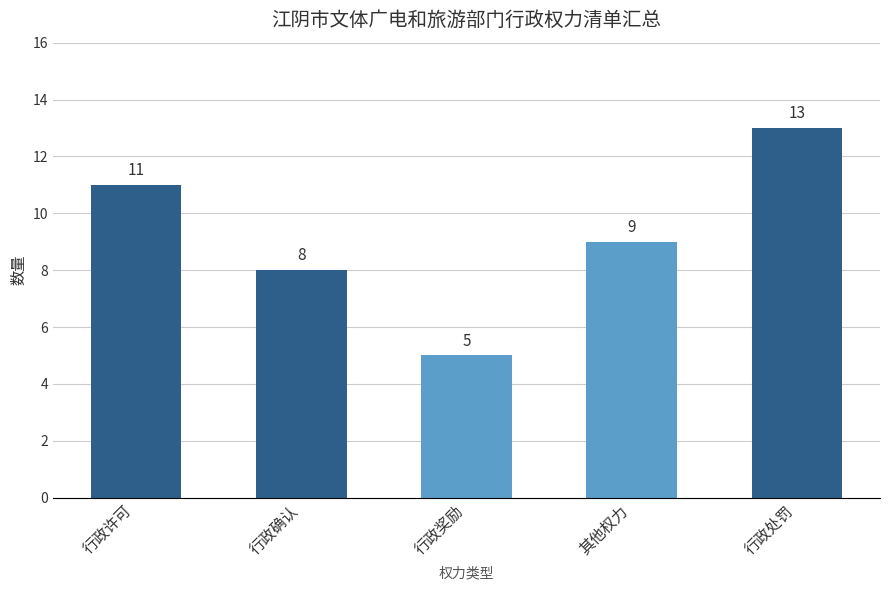

What is the value of the 1st bar from the left?

11